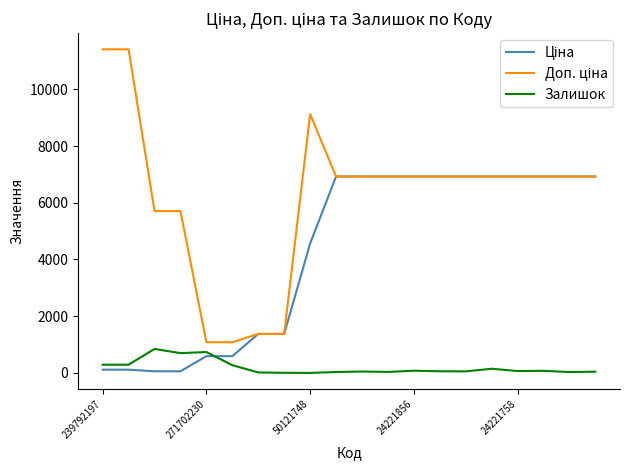

What is the maximum value for Залишок?

845.0